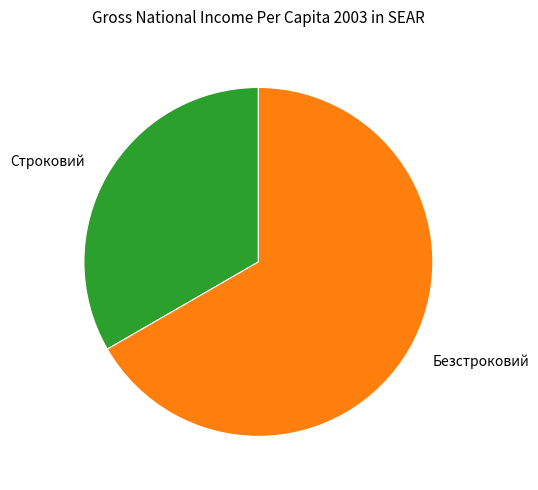

Which has a higher value, Строковий or Безстроковий?

Безстроковий